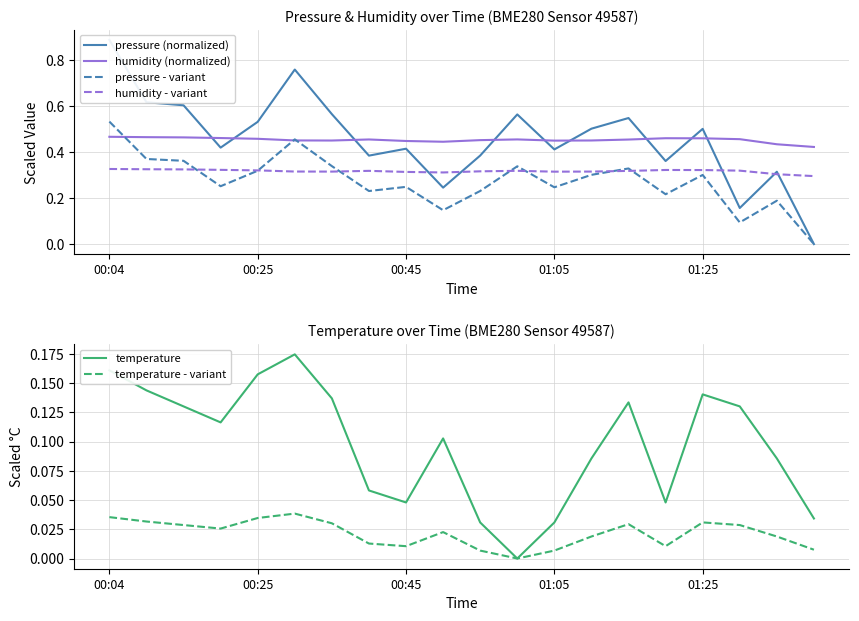

What are all the series names shown in the legend?

pressure (normalized), humidity (normalized), pressure - variant, humidity - variant, temperature, temperature - variant